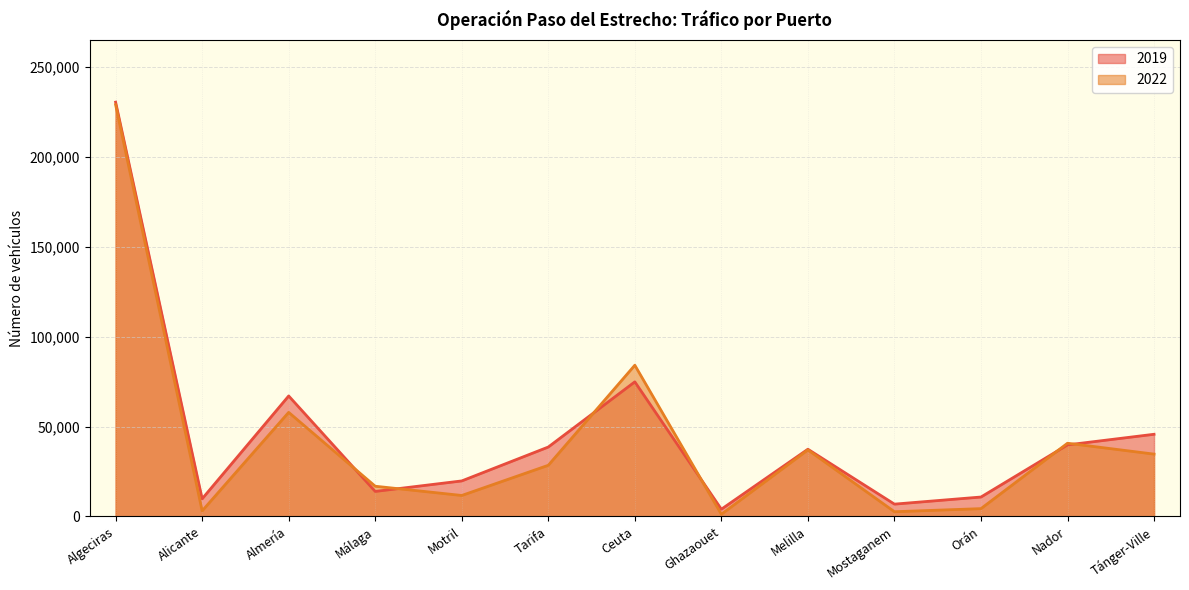

At which label does 2022 reach its peak?

Algeciras